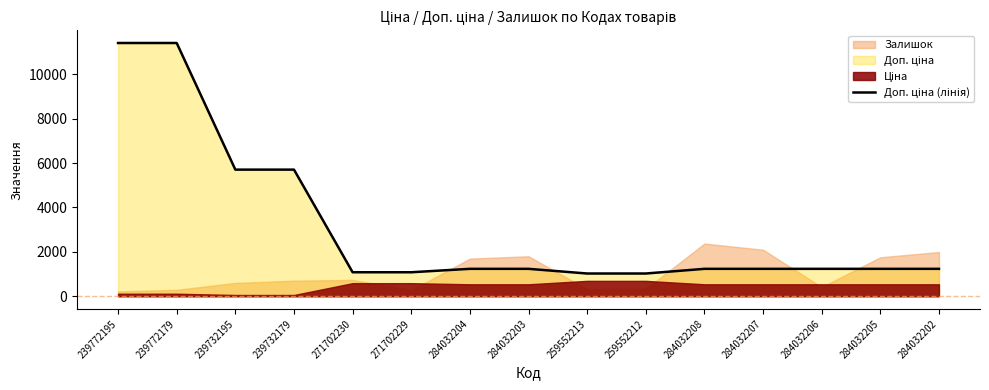

How many lines are shown in the chart?

1